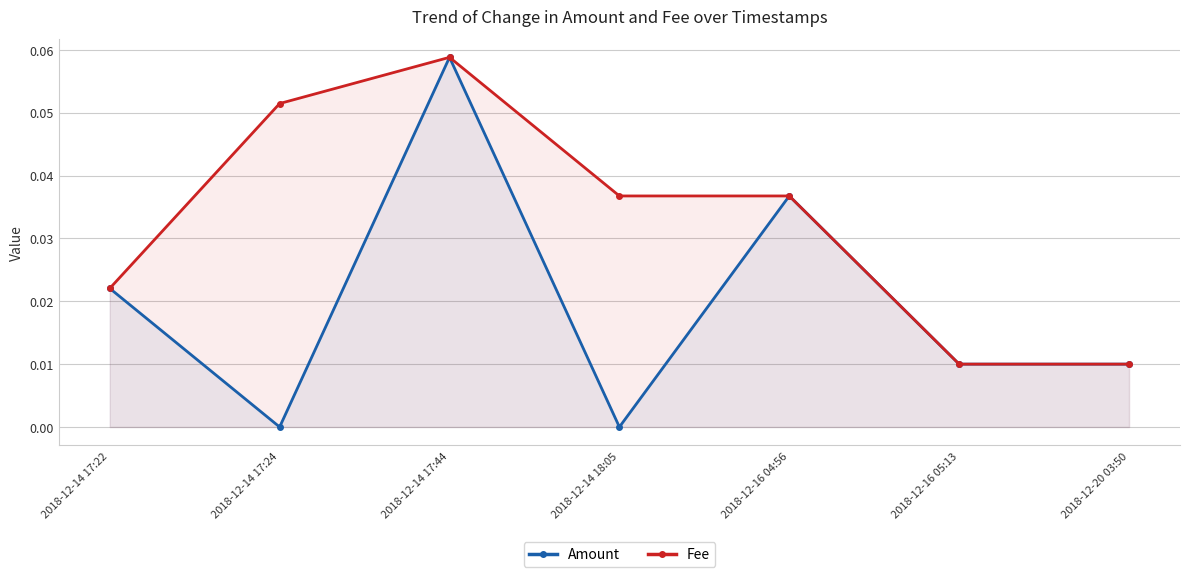

Count the number of categories in the chart.

7